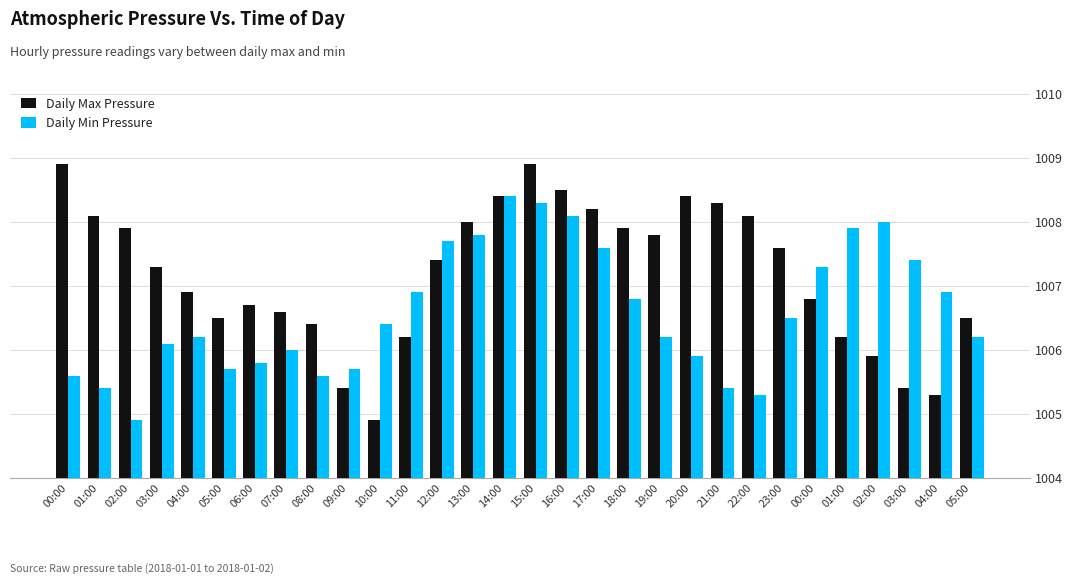

Read the Daily Max Pressure value at 18:00.

1007.9